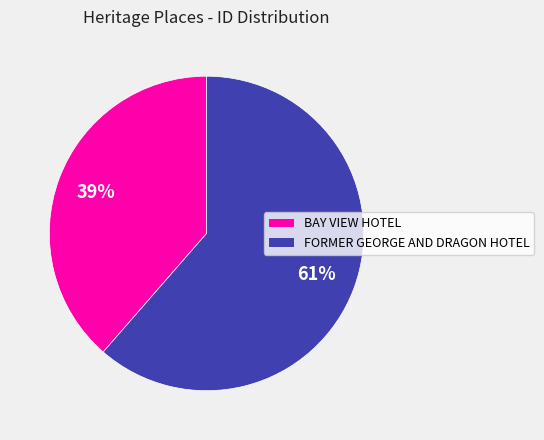

Rank the categories by value from lowest to highest.

BAY VIEW HOTEL, FORMER GEORGE AND DRAGON HOTEL